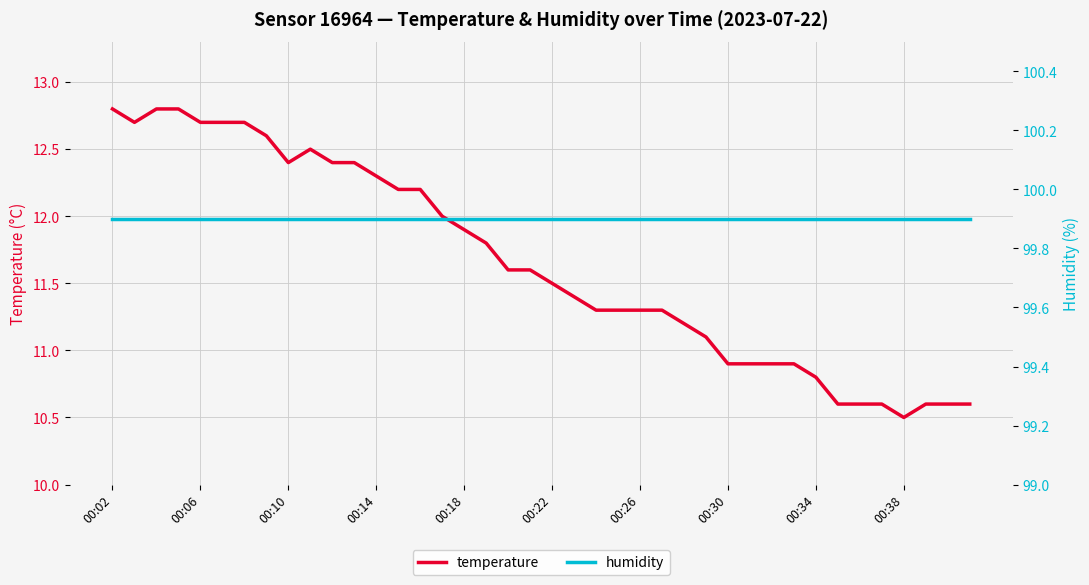

How many lines are shown in the chart?

2